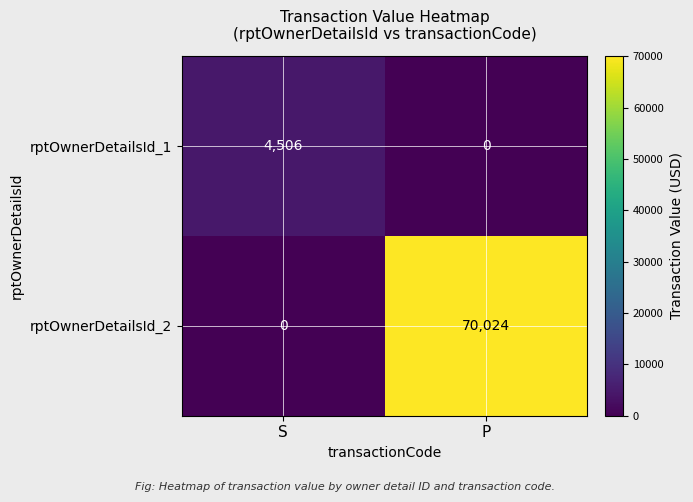

What is the spread (max minus min) of values at S?

4506